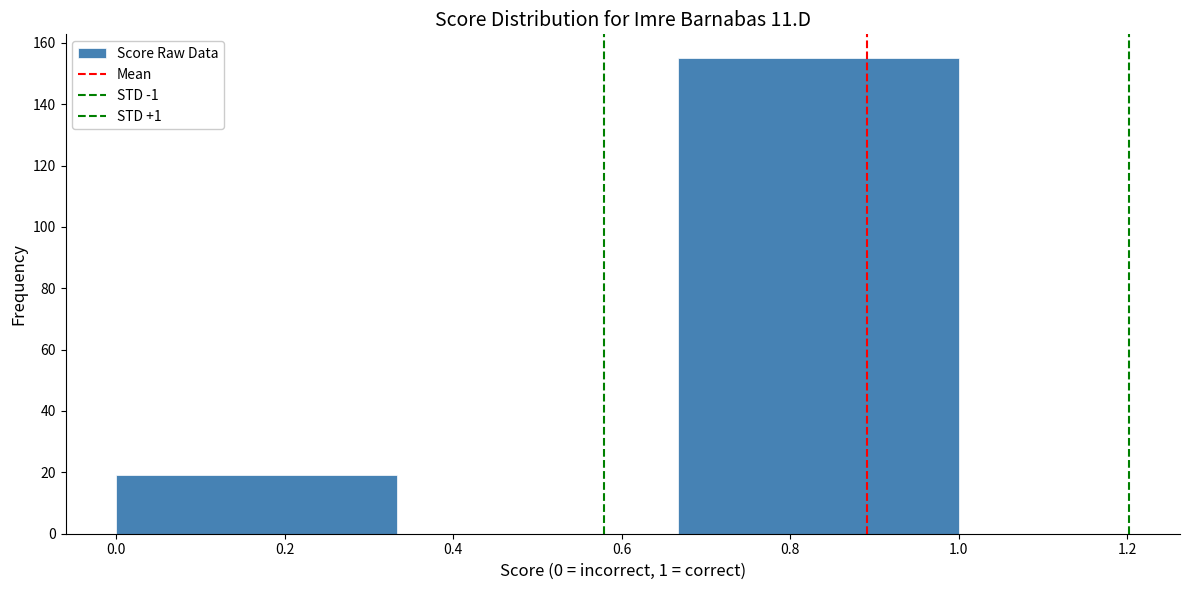

Over which range of the x-axis is the bar tallest?

0.66 to 1.00